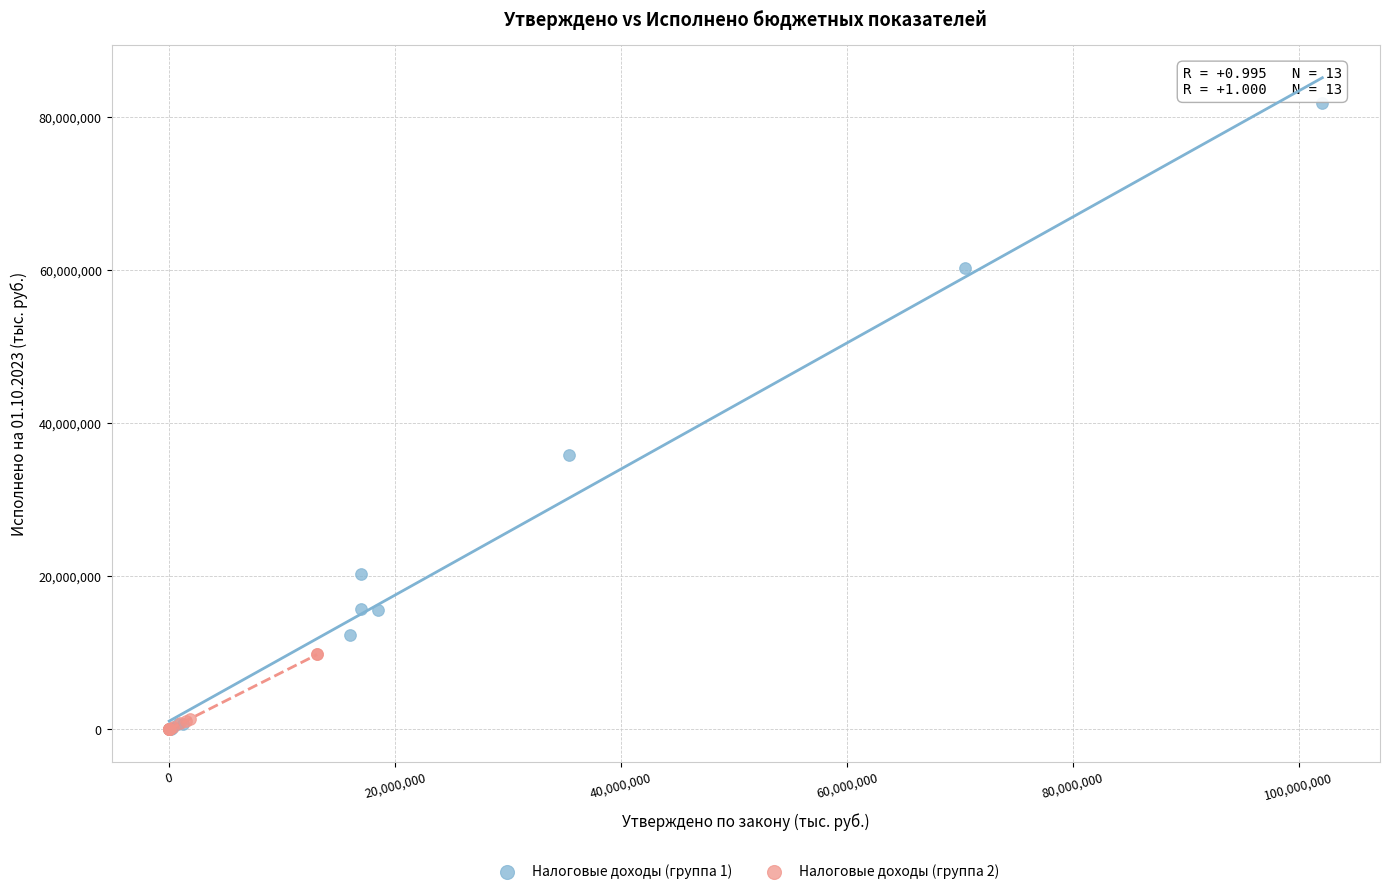

Which series contains the highest Y value?

Налоговые доходы (группа 1)